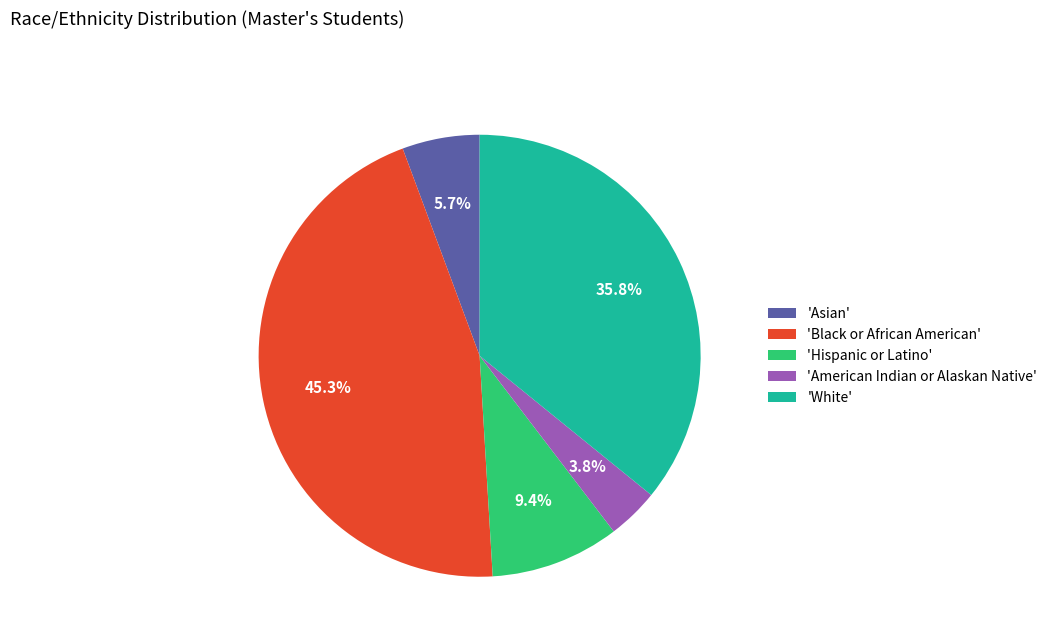

Which has a higher value, 'American Indian or Alaskan Native' or 'Black or African American'?

'Black or African American'